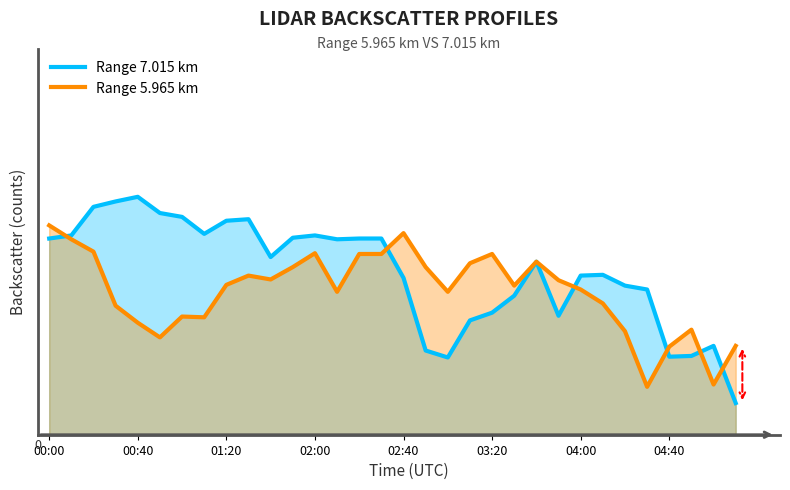

Where does the Range 5.965 km series first go above 74?

00:00